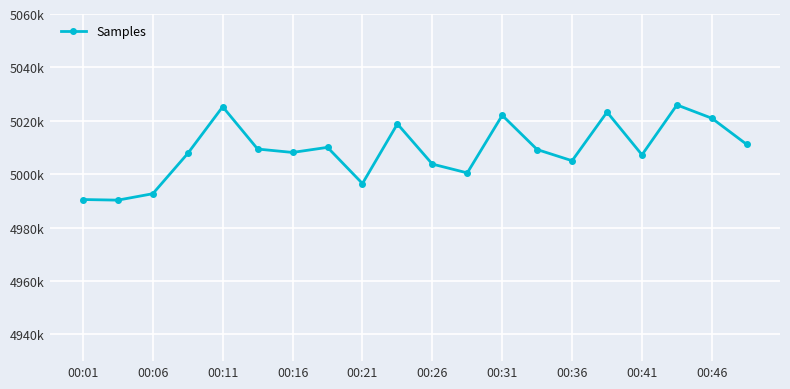

Does the chart have visible grid lines?

Yes